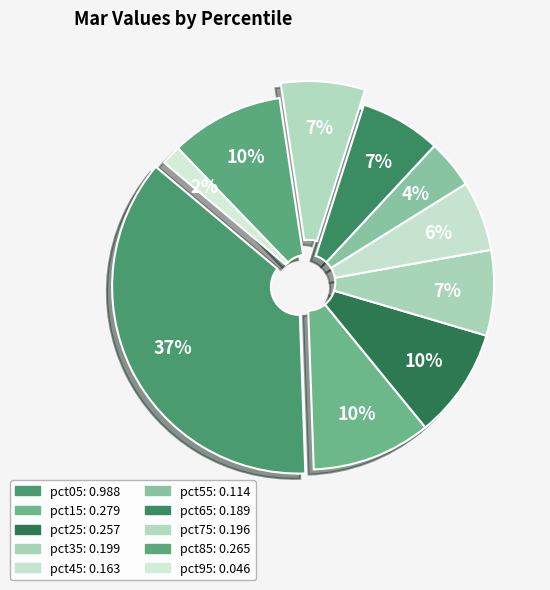

Rank the categories by value from lowest to highest.

pct95, pct55, pct45, pct65, pct75, pct35, pct25, pct85, pct15, pct05